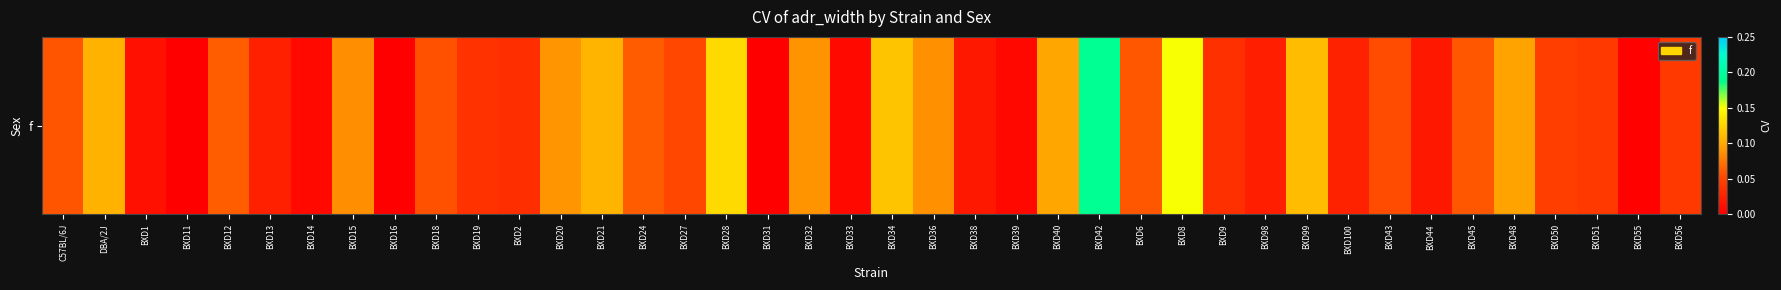

Between BXD33 and BXD34, which is larger?

BXD34